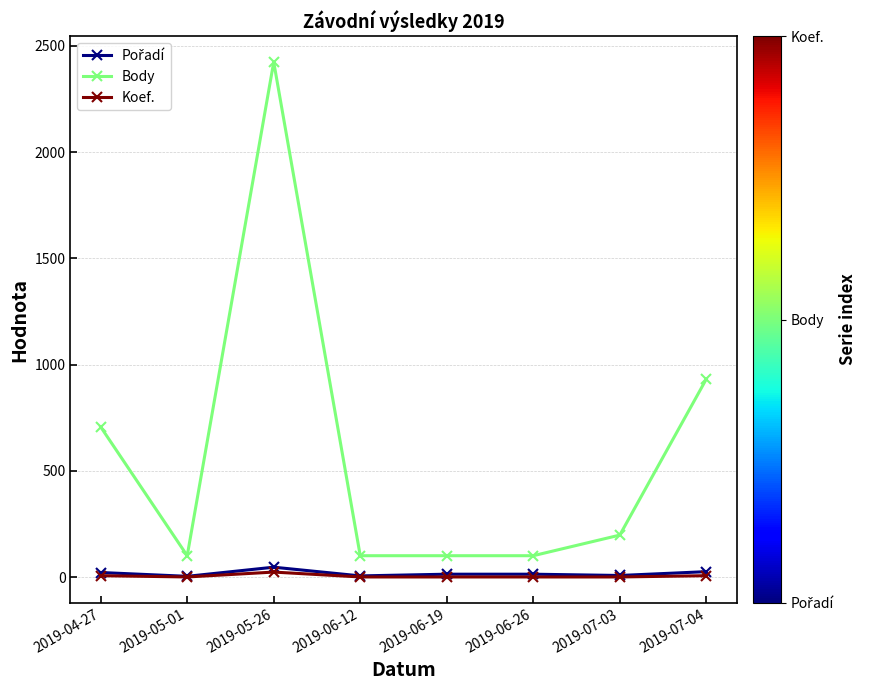

At which category does the chart reach its peak across all series?

2019-05-26